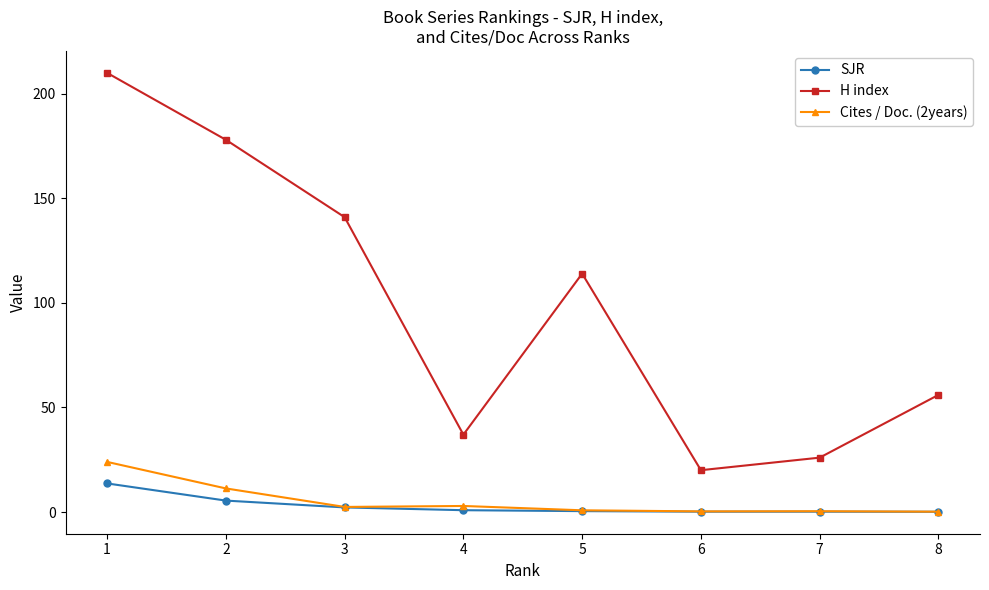

Which series has the widest spread of values?

H index